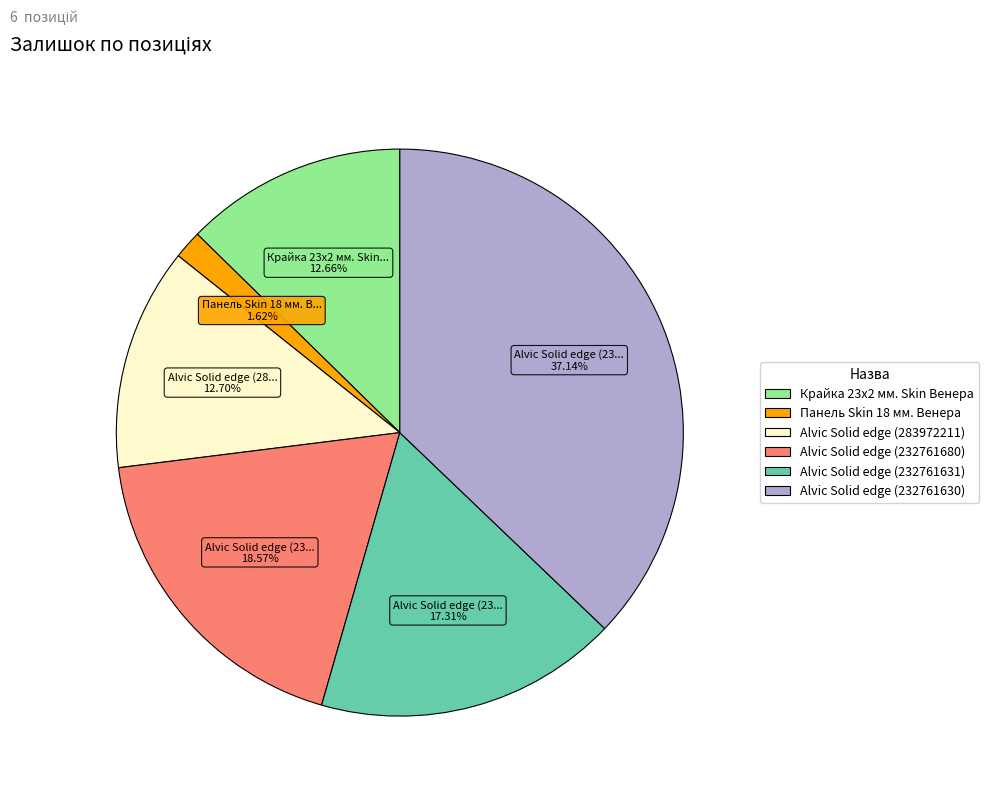

To the nearest percent, what percentage of the pie is Крайка 23x2 мм. Skin Венера?

13%